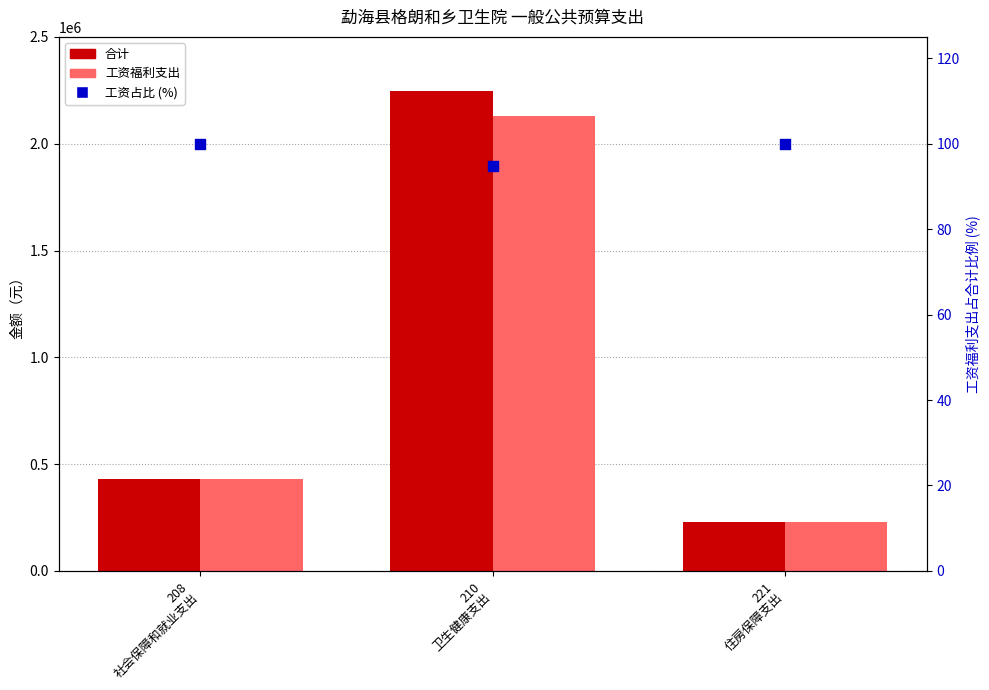

Is the value of 工资福利支出 at 208
社会保障和就业支出 greater than the value of 工资占比 (%) at 221
住房保障支出?

Yes